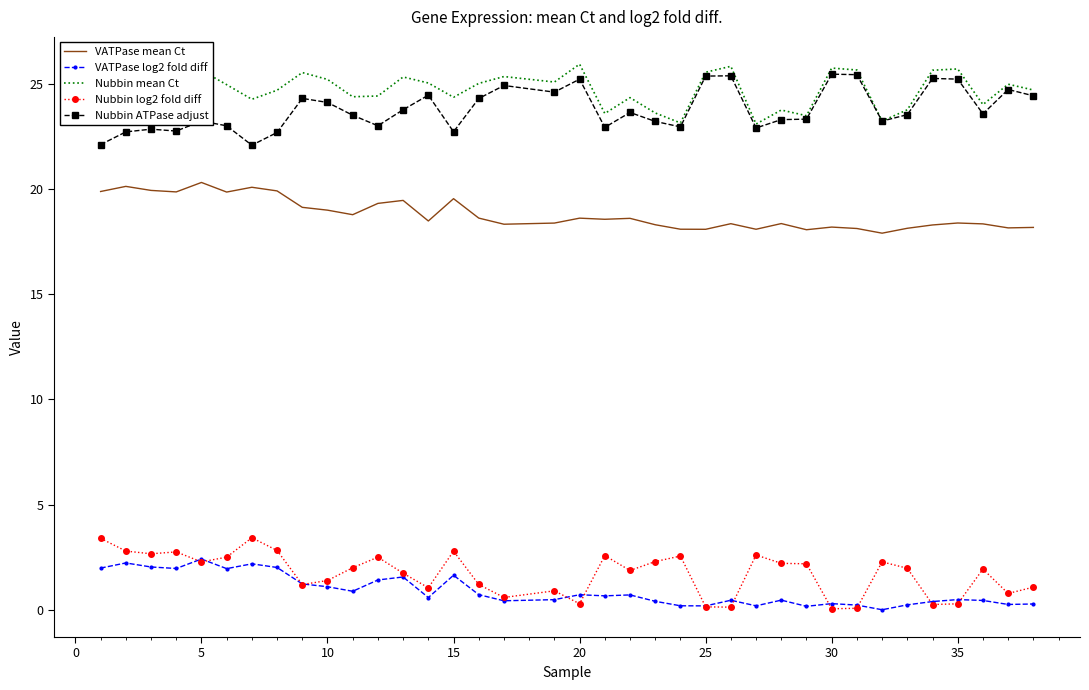

True or false: VATPase mean Ct and VATPase log2 fold diff intersect in this chart.

False